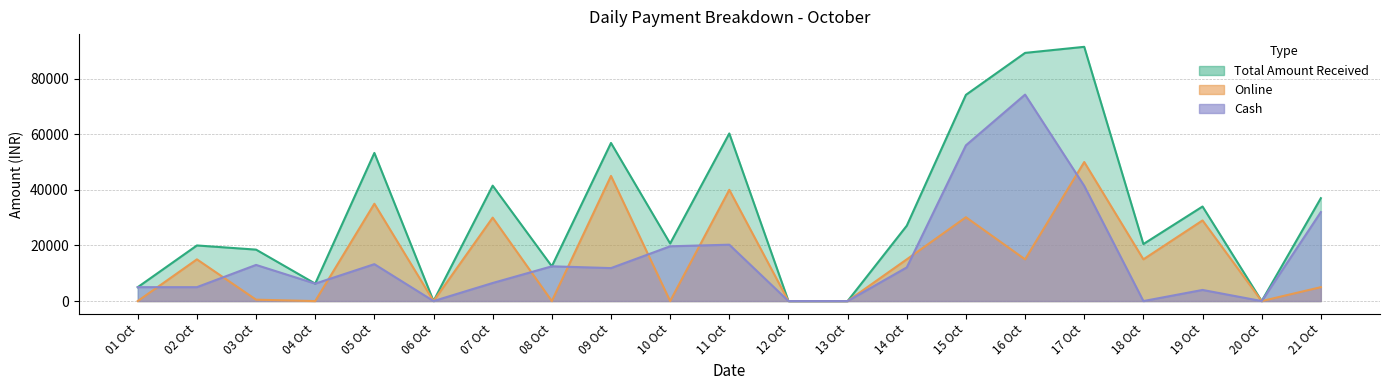

Reading right to left, extract all data points from this chart.

Cash: 32000	0	4000	0	41422	74240	56000	12100	0	0	20271	19700	11857	12500	6500	0	13271	6271	13000	5000	5000
Online: 5000	0	29000	15000	50000	15000	30150	15000	0	0	40000	0	45000	0	30000	0	35000	0	500	15000	0
Total Amount Received: 37000	0	34000	20500	91422	89240	74150	27100	0	0	60271	20700	56857	12500	41500	0	53271	6271	18500	20000	5000